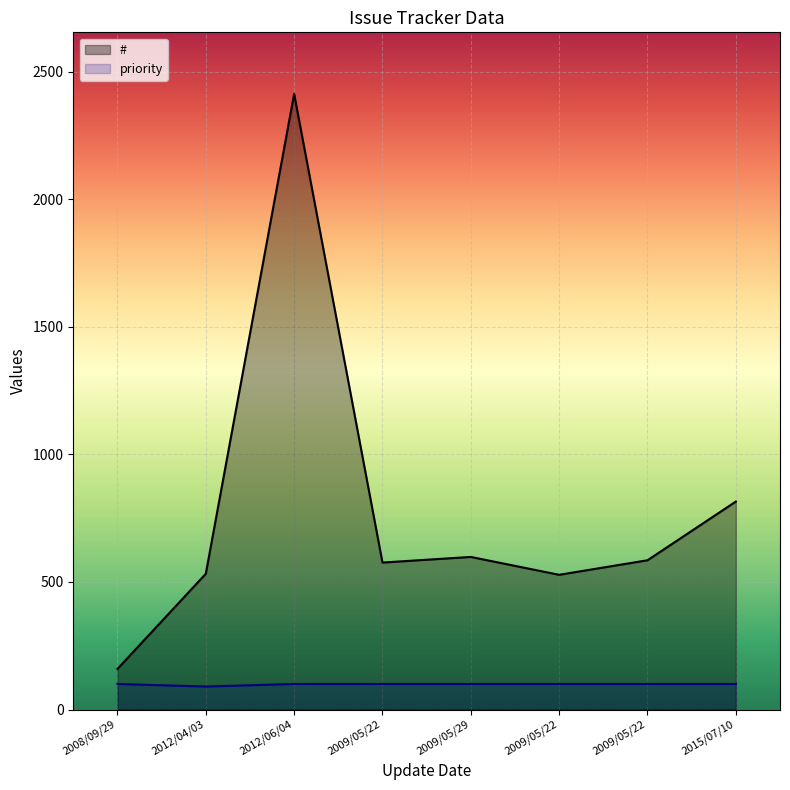

True or false: # and priority cross at least once.

False